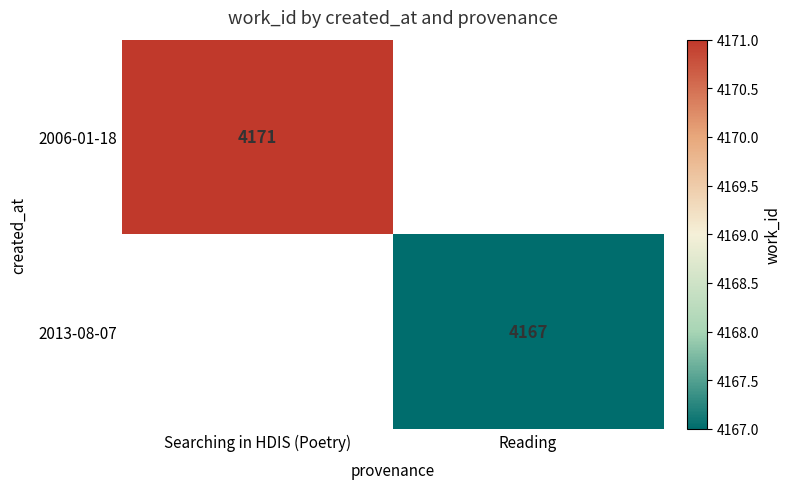

How many distinct data groups are displayed?

2